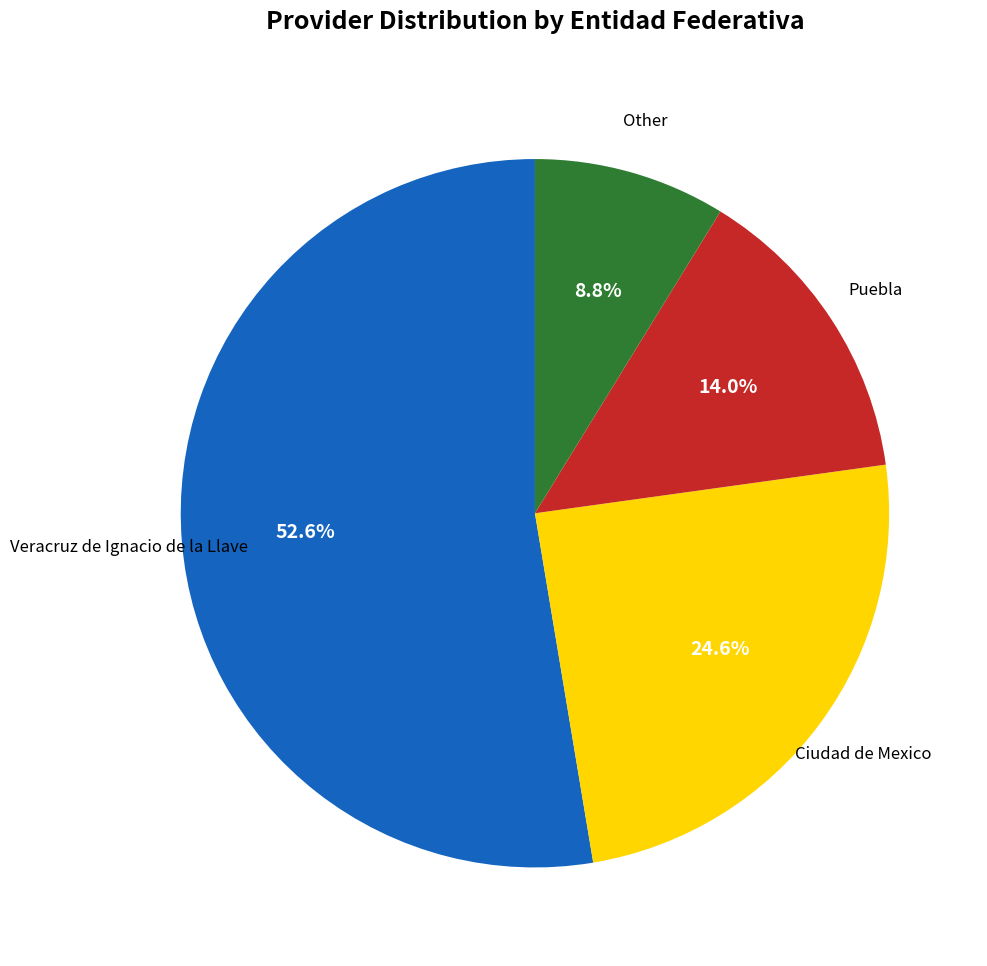

Is there any slice that represents more than half of the pie?

Yes